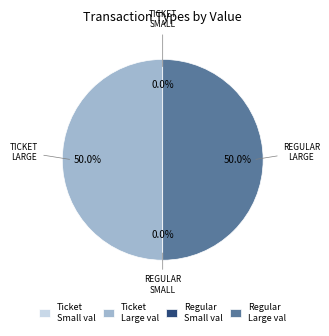

What percentage do Regular Large val and Ticket Large val together represent?

100.0%